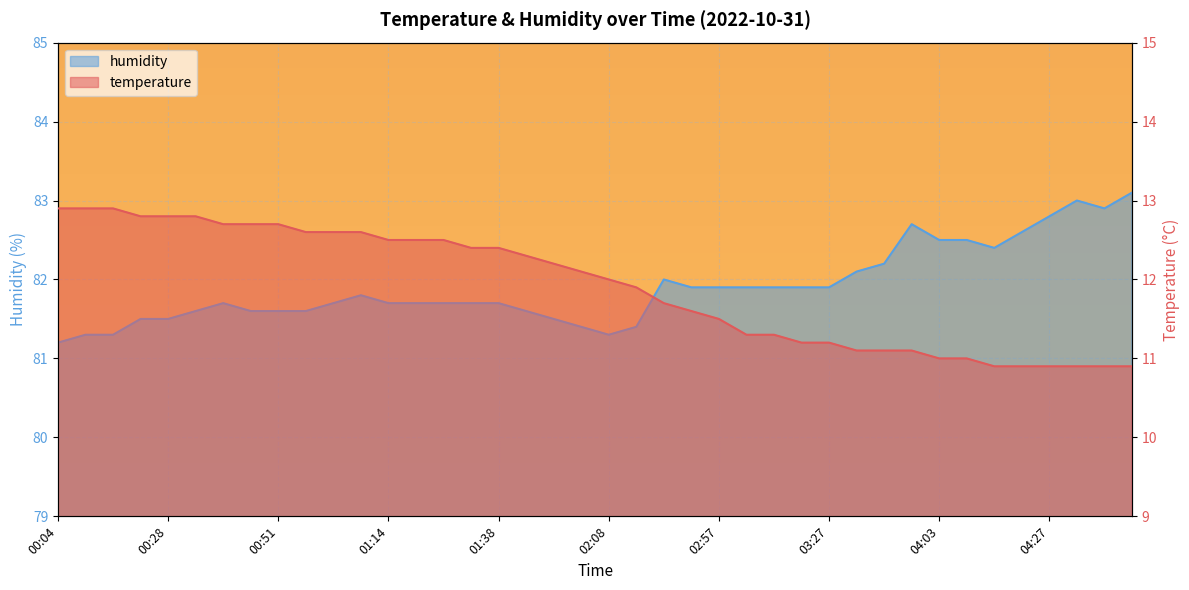

What is the sum of the humidity values at 04:21 and 02:51?

164.5